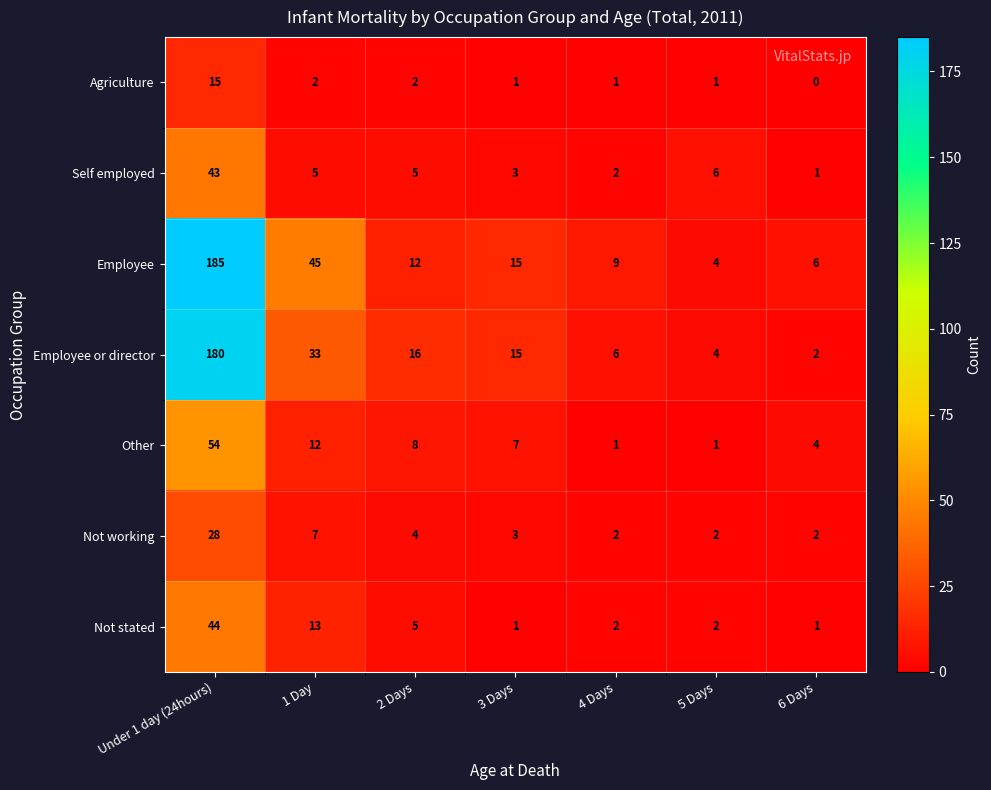

Count the number of categories in the chart.

7